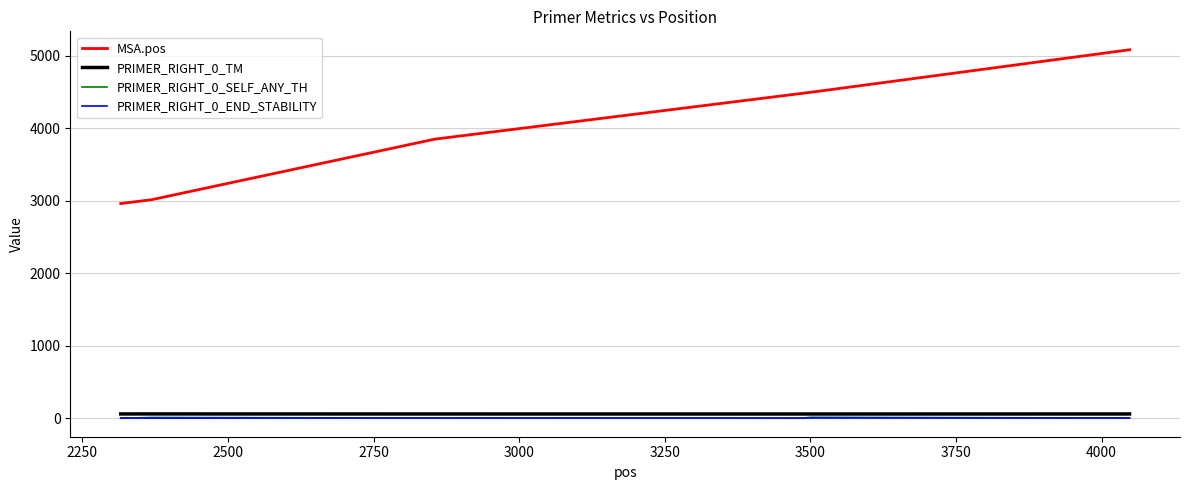

True or false: PRIMER_RIGHT_0_END_STABILITY and PRIMER_RIGHT_0_TM cross at least once.

False